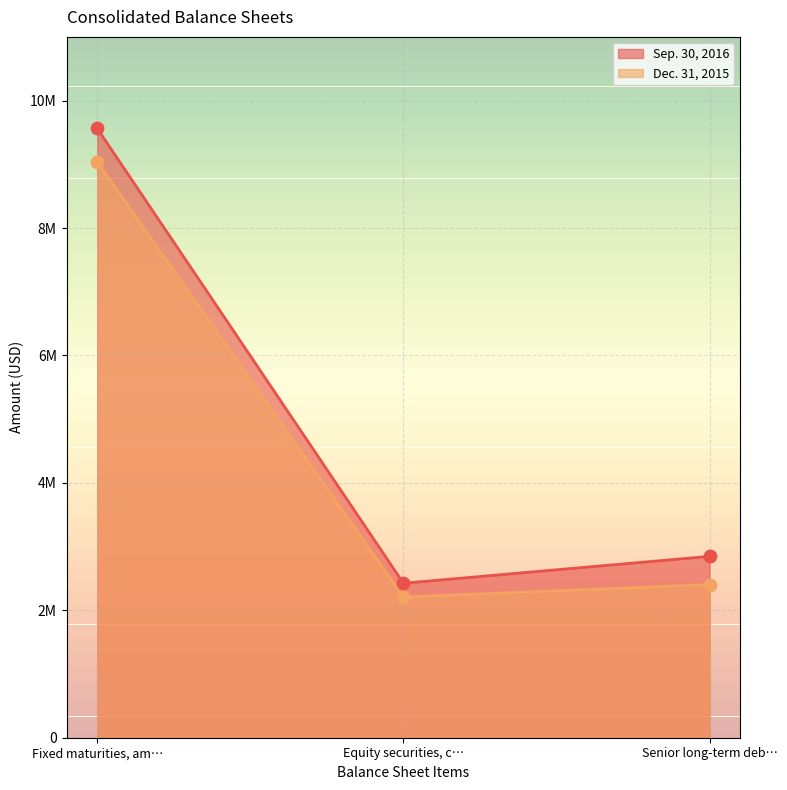

Which series has the widest spread of Y values?

Sep. 30, 2016